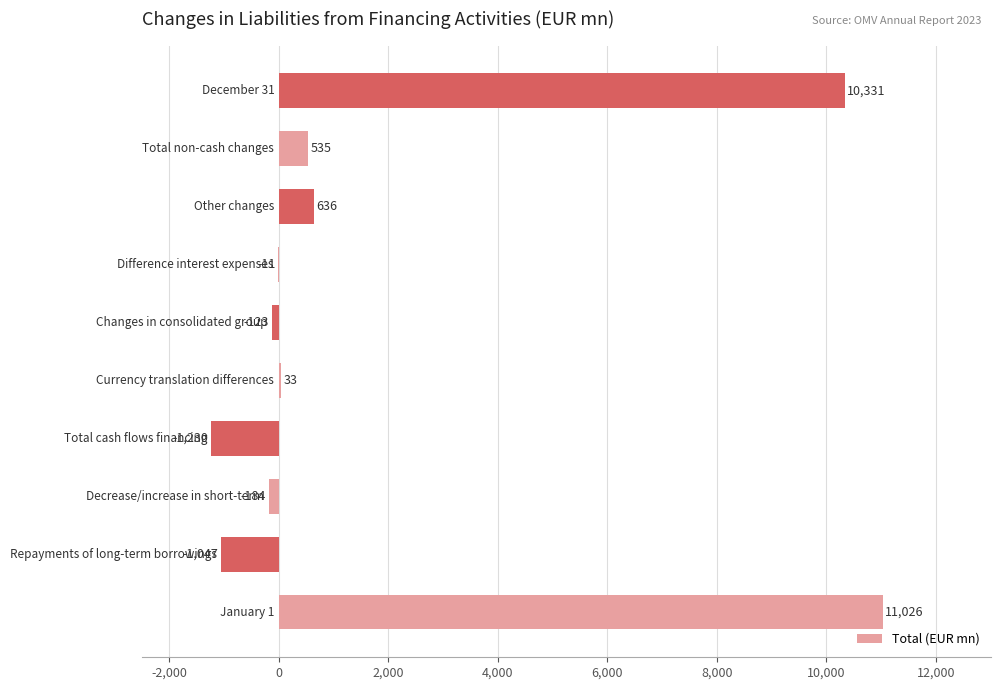

What is the sum of all values?

19966